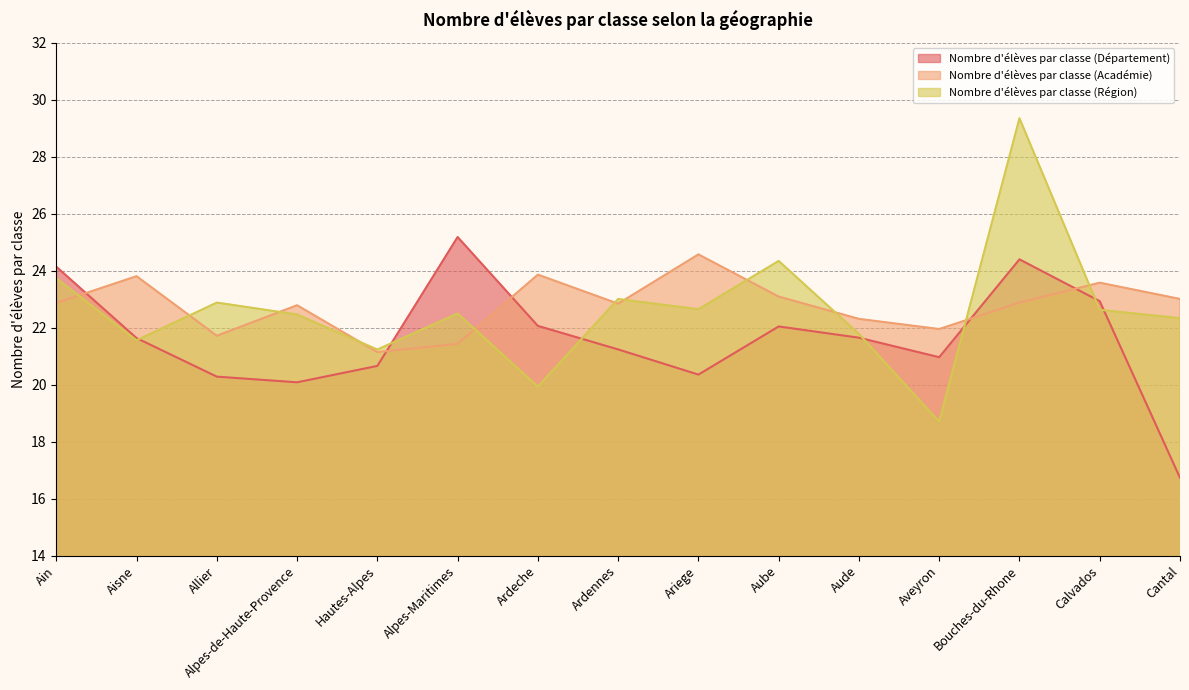

Where do Nombre d'élèves par classe (Académie) and Nombre d'élèves par classe (Département) first cross each other?

Ain and Aisne